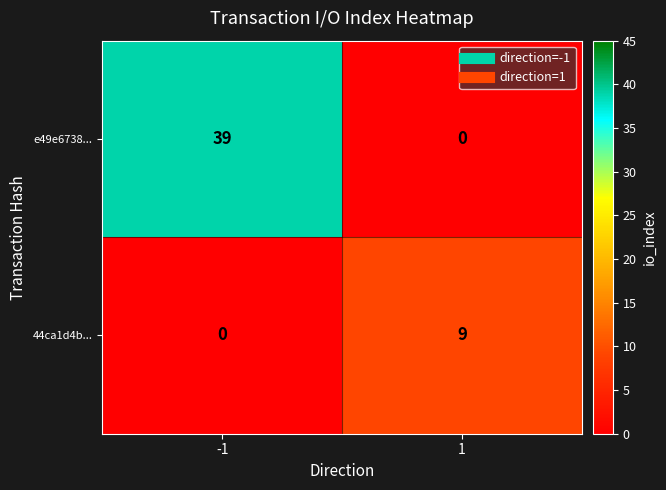

What is the spread (max minus min) of values at 1?

9